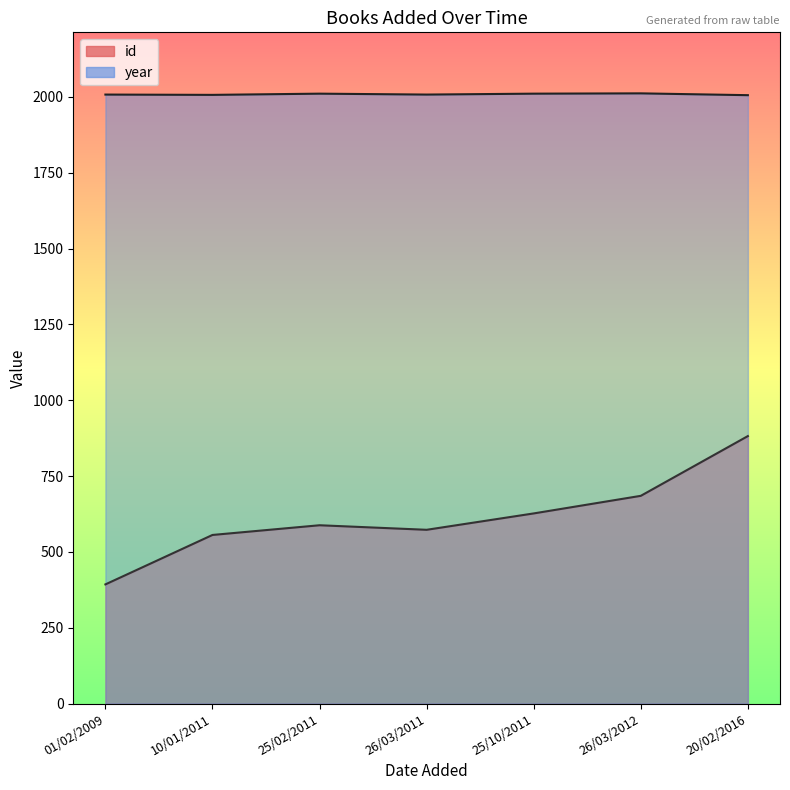

The value of year at 01/02/2009 is 3215. True or false?

False